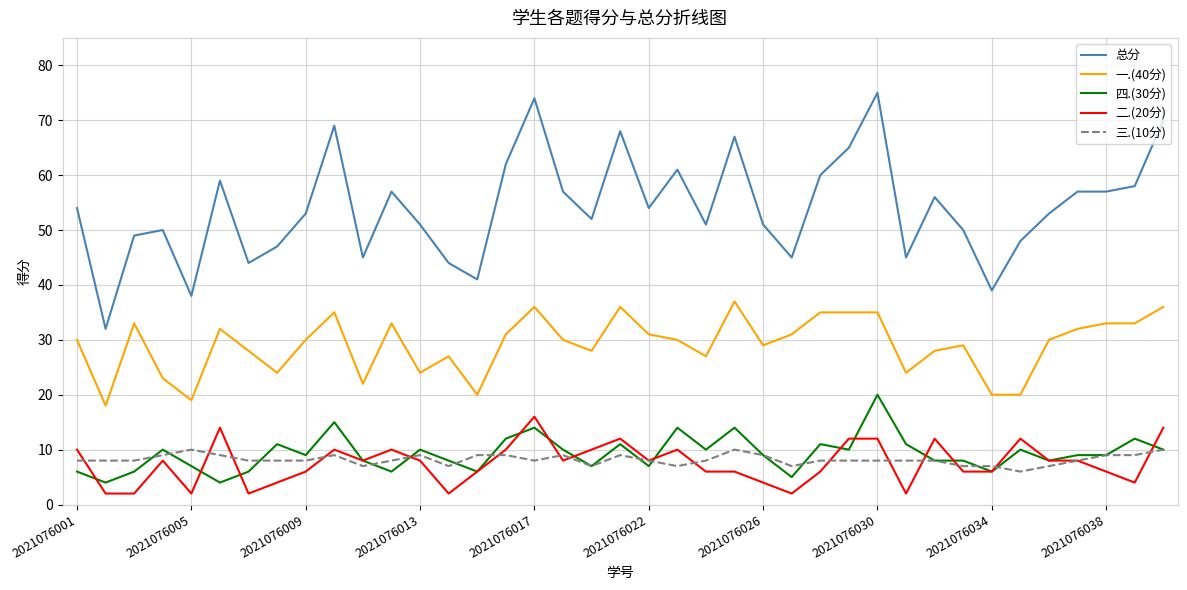

True or false: 四.(30分) and 一.(40分) intersect in this chart.

False